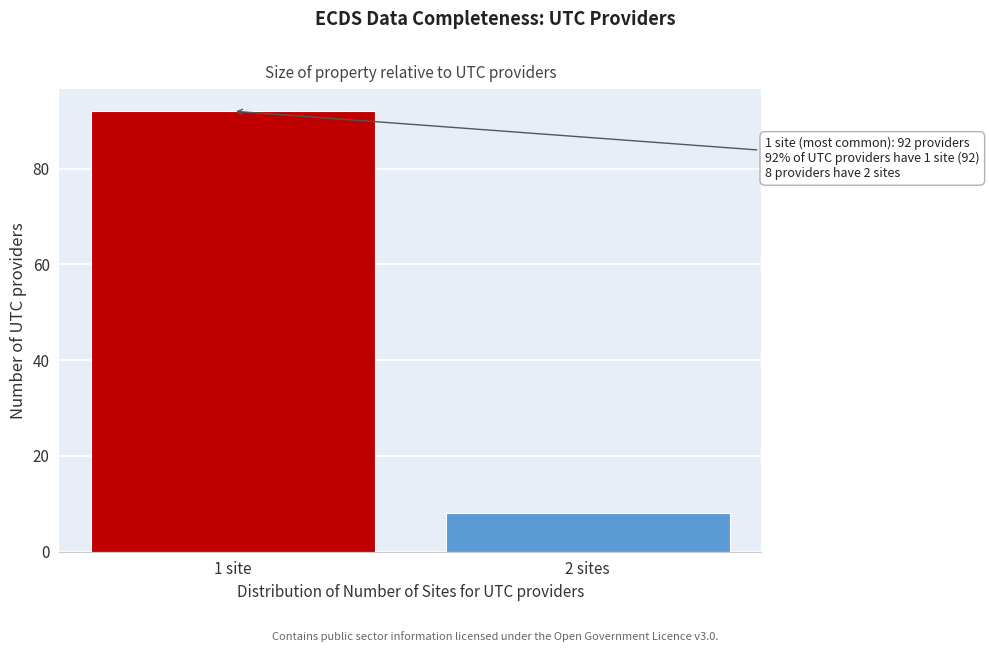

Reading left to right, what are all the values shown in this chart?

92	8